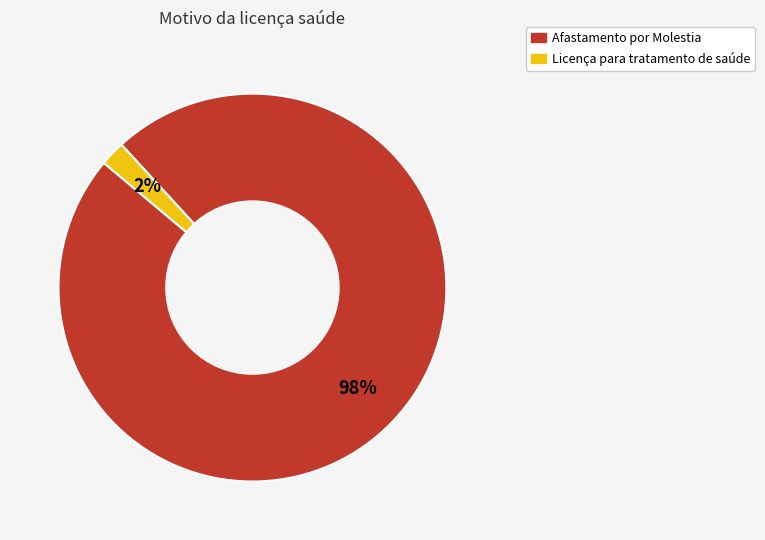

Is the sum of Afastamento por Molestia and Licença para tratamento de saúde greater than half?

Yes